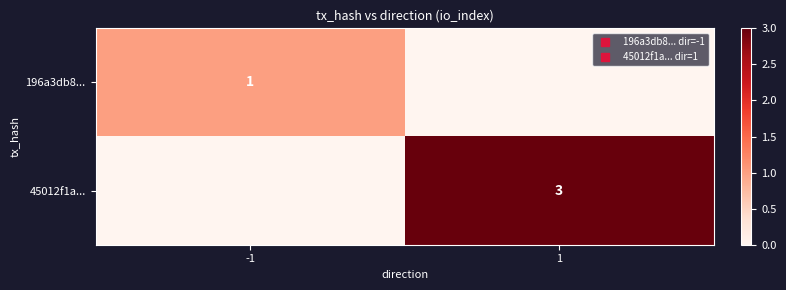

Is the value of 196a3db8... at 1 greater than the value of 45012f1a... at -1?

No